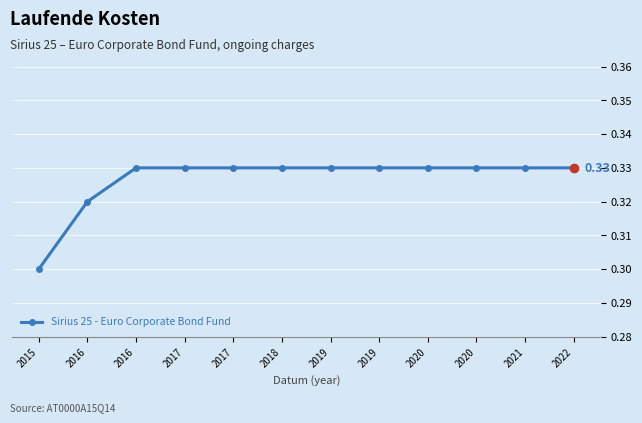

Is it true that the value at 2017 is 0.5?

False